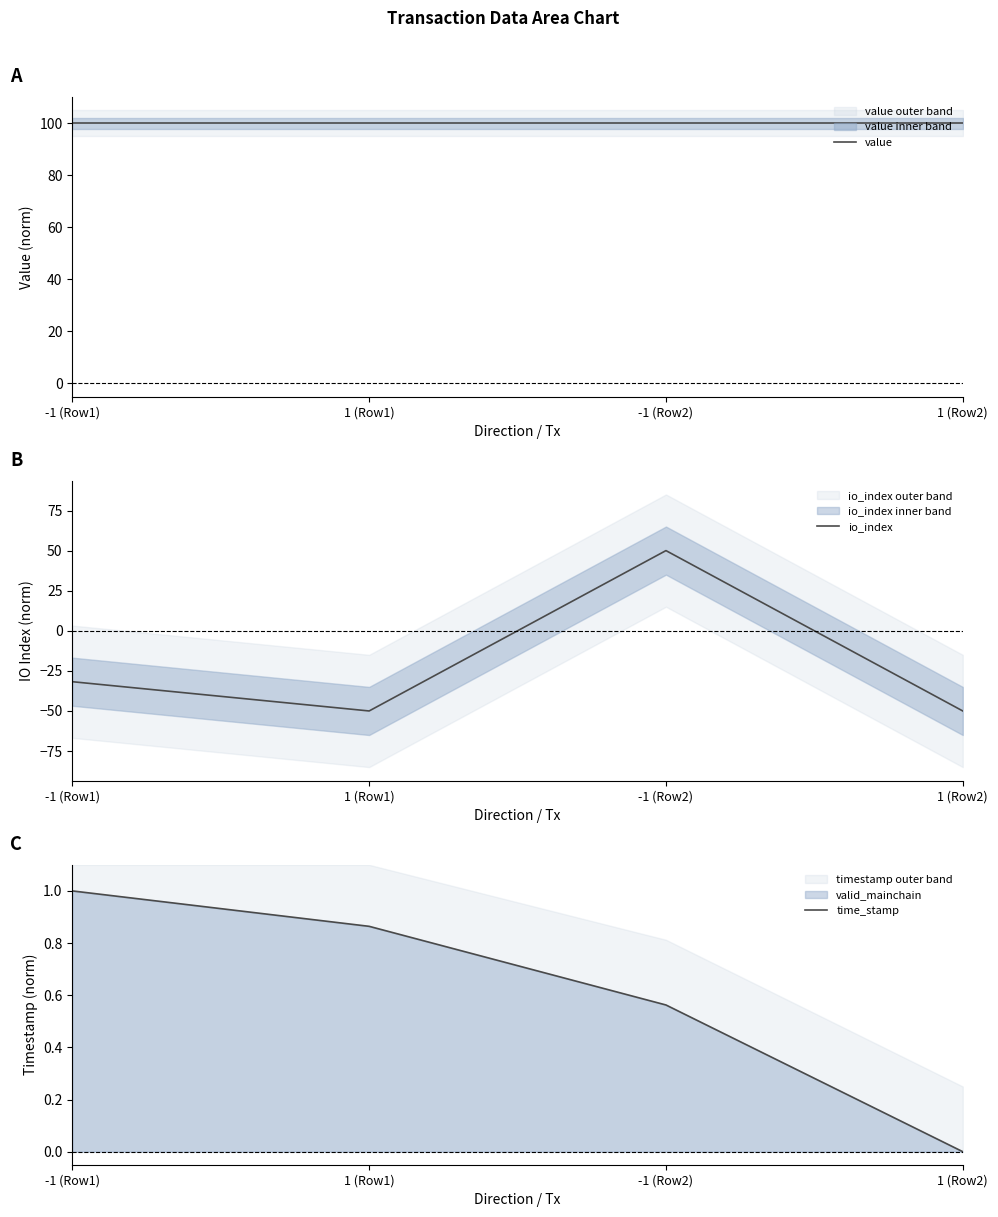

True or false: value has a value of 100.0 at 1 (Row1).

True